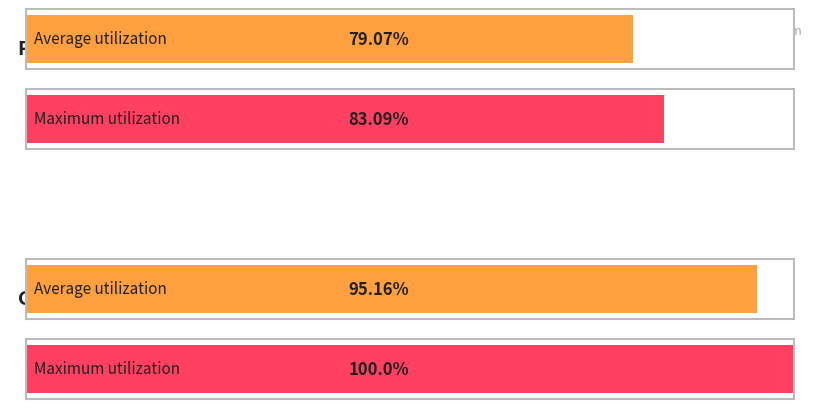

Which has a higher value, základní or zákl. přenesená?

základní